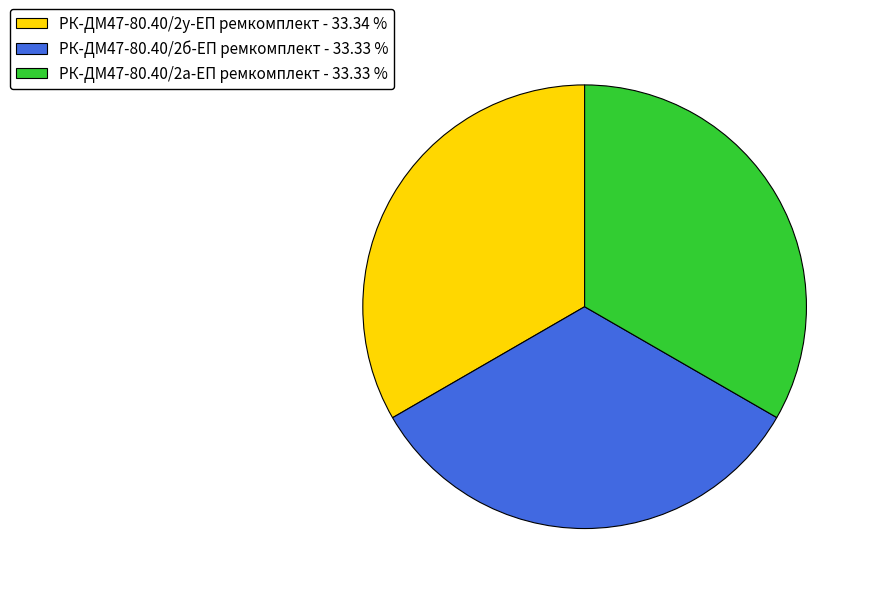

Is the sum of РК-ДМ47-80.40/2б-ЕП ремкомплект - 33.33 % and РК-ДМ47-80.40/2а-ЕП ремкомплект - 33.33 % greater than half?

Yes